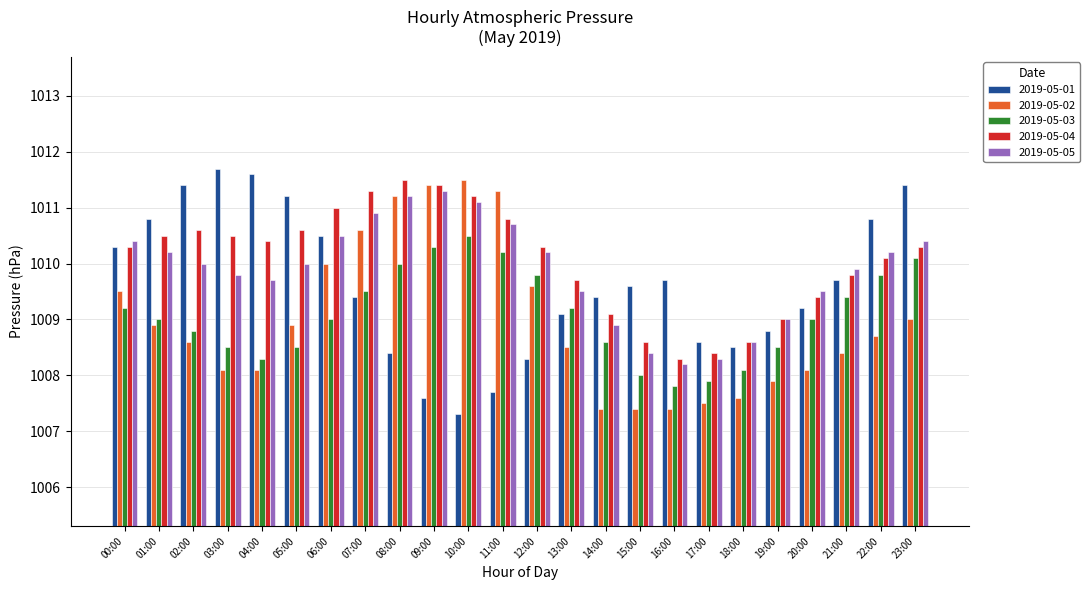

Is it true that 2019-05-02 equals 1011.4 at 09:00?

True